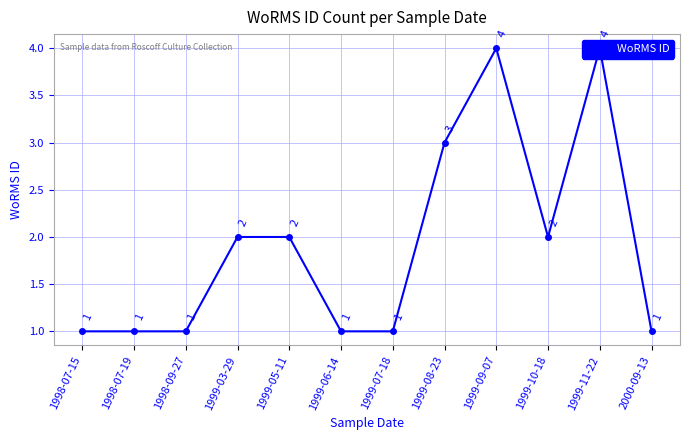

Where is the data nearest to the value 2?

1999-03-29